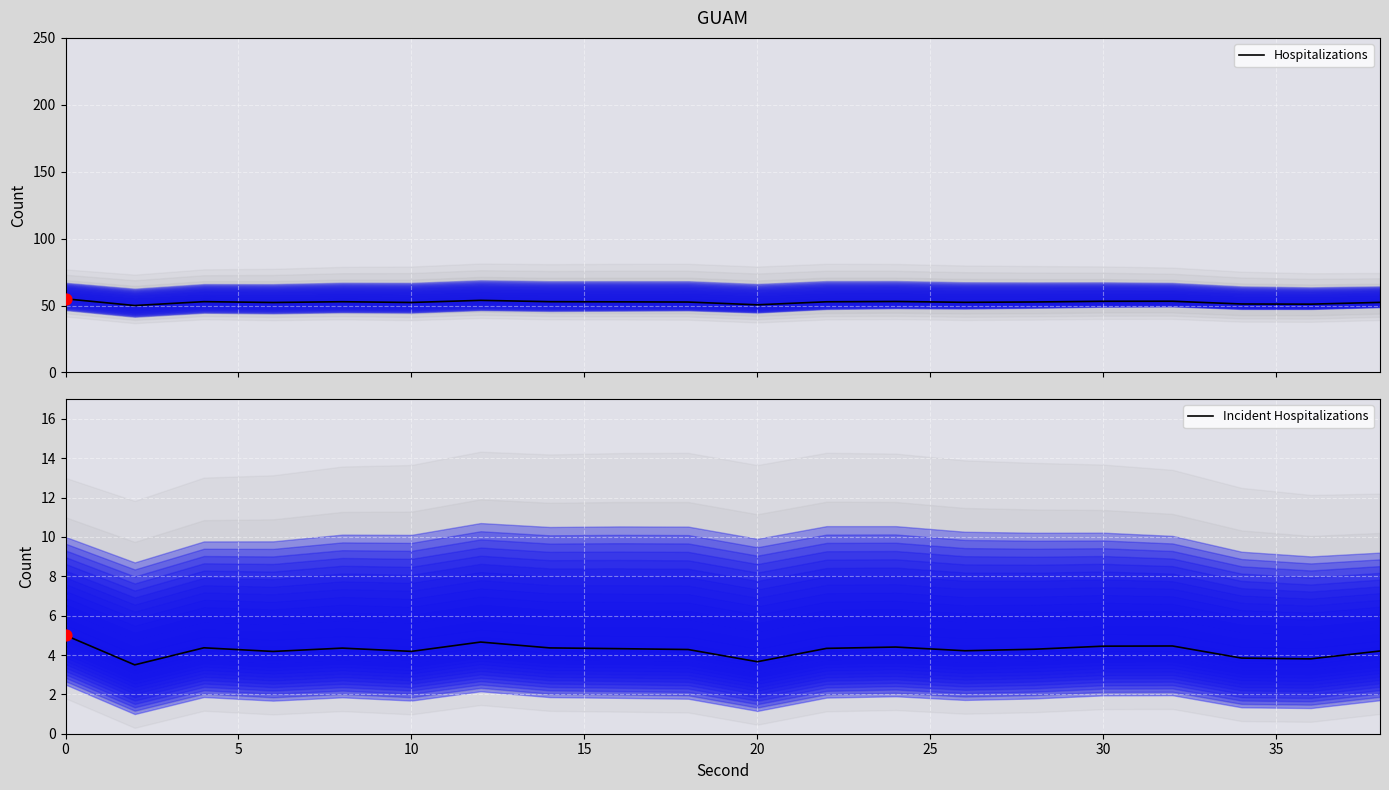

Which series contains the lowest Y value?

Incident Hospitalizations